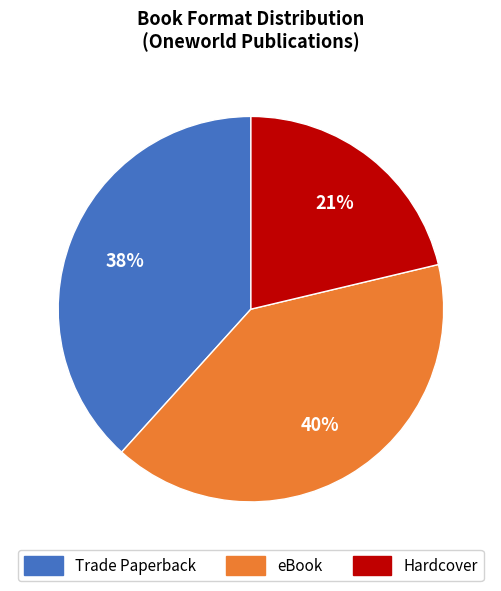

Is there a majority slice in this chart?

No